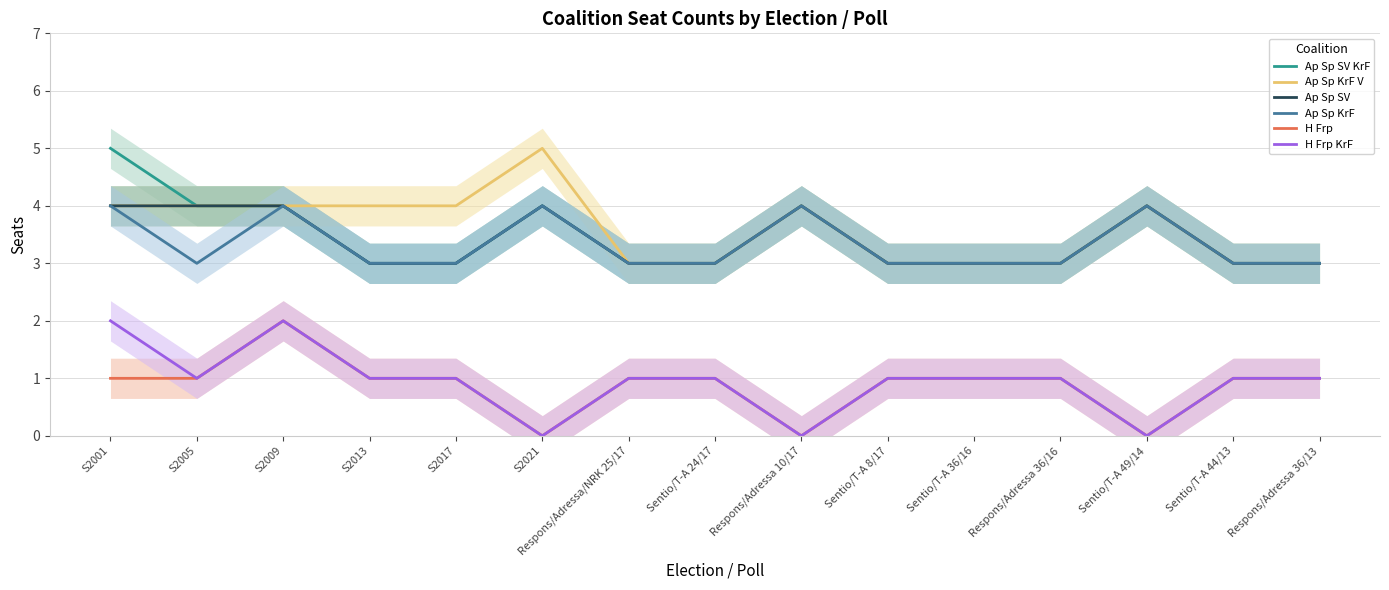

Between Sentio/T-A 24/17 and S2017, which is larger?

Sentio/T-A 24/17